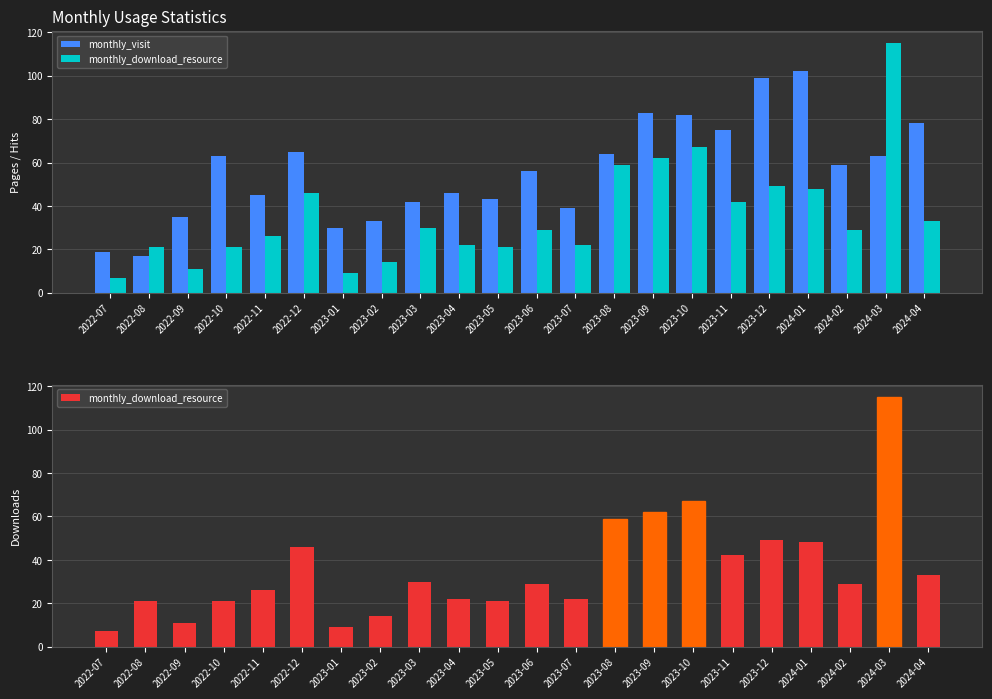

How many values in the monthly_visit series exceed 59?

10